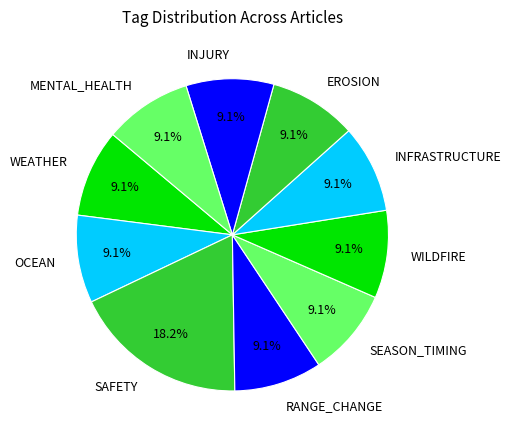

Approximately how many times larger is the value at WEATHER compared to WILDFIRE?

1.0